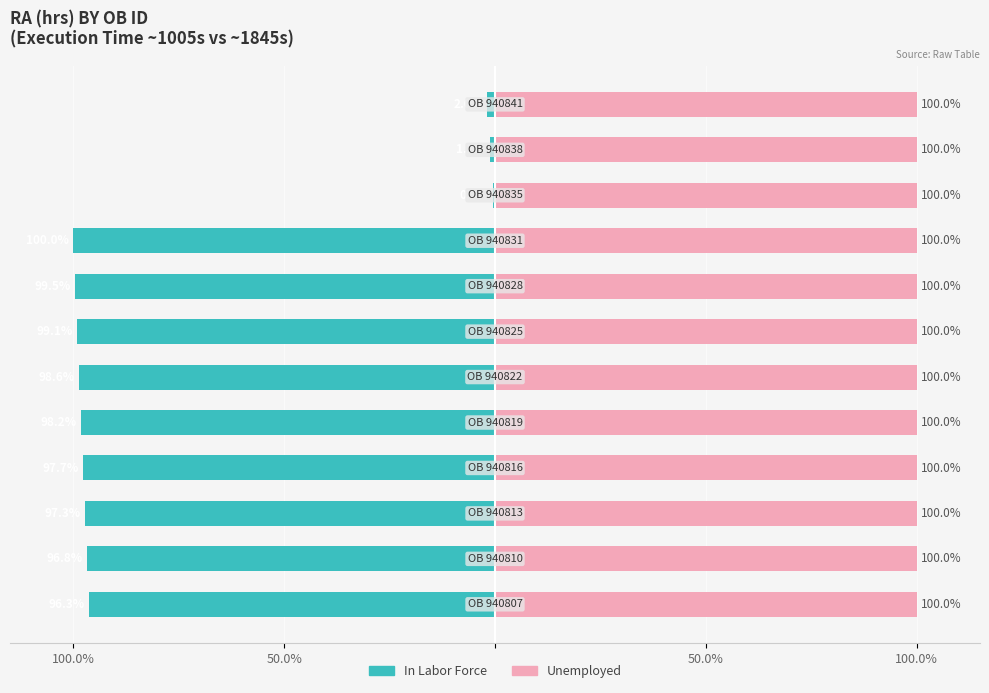

Count the number of data series in this chart.

2